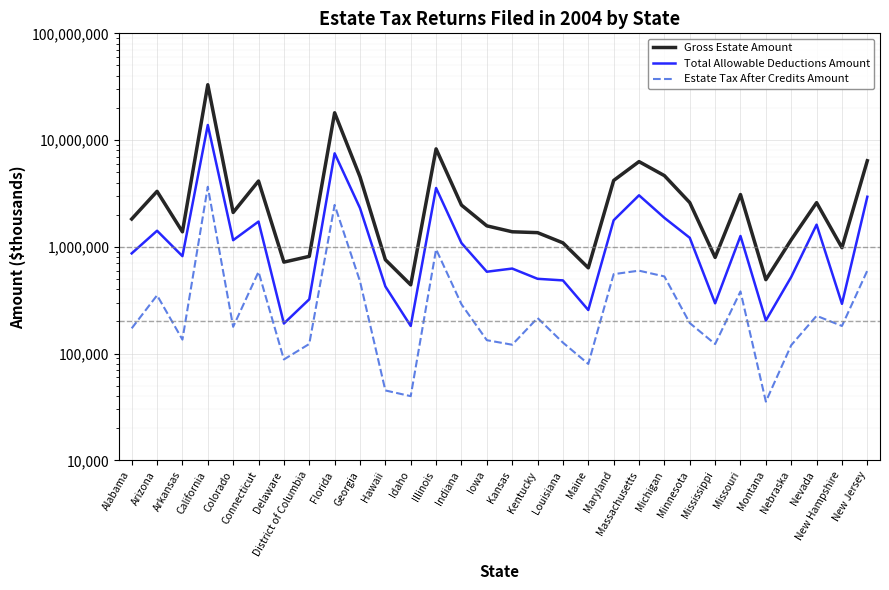

Is it true that Gross Estate Amount equals 3646572 at Indiana?

False